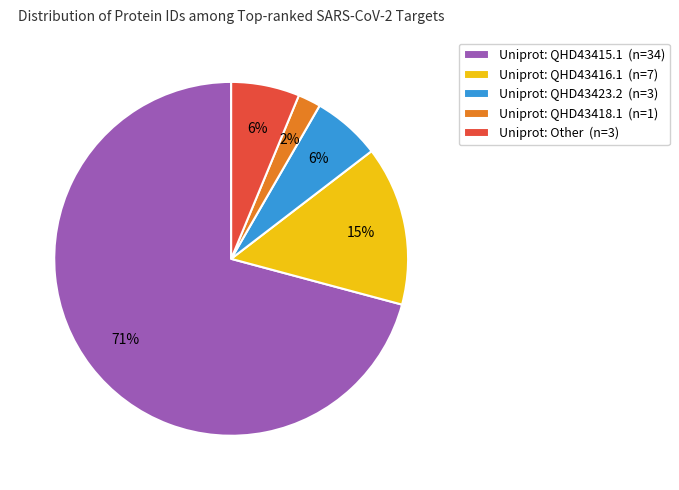

To the nearest percent, what is the difference between the largest and smallest slice percentages?

69%